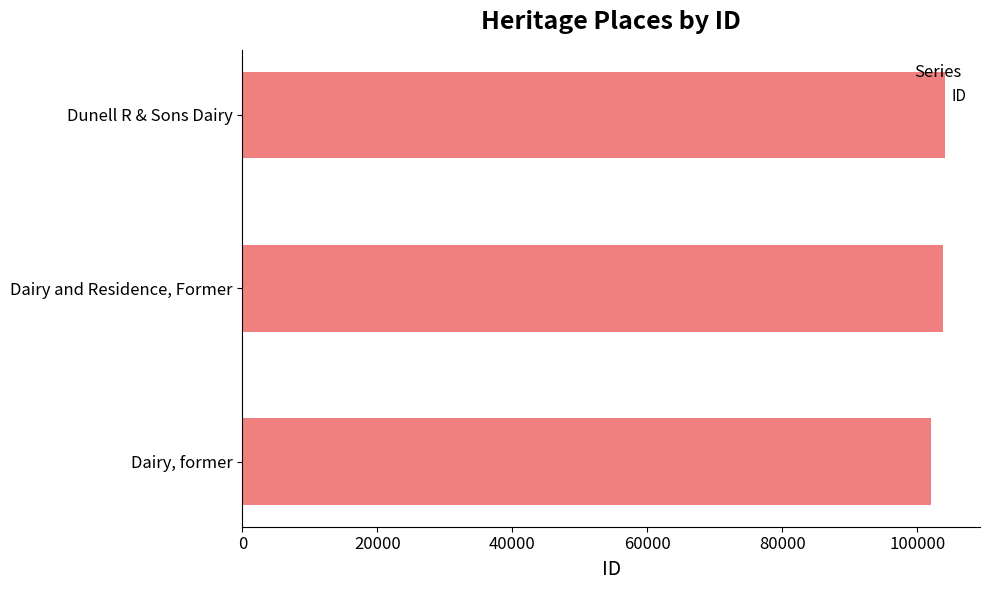

What is the minimum value shown in the chart?

102093